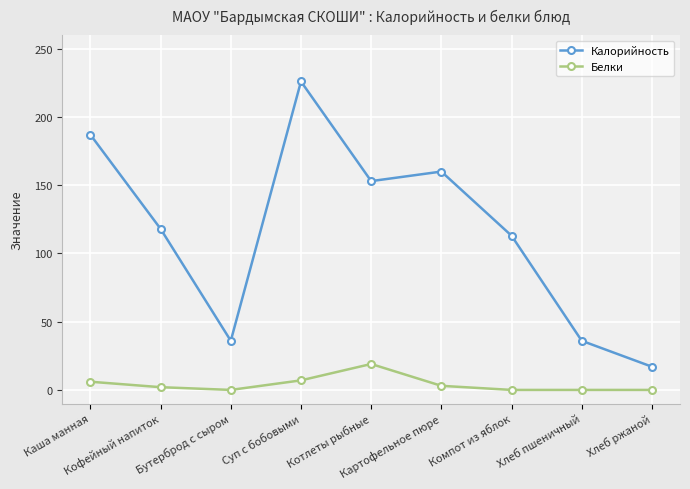

How many data points in Калорийность are less than 118?

4